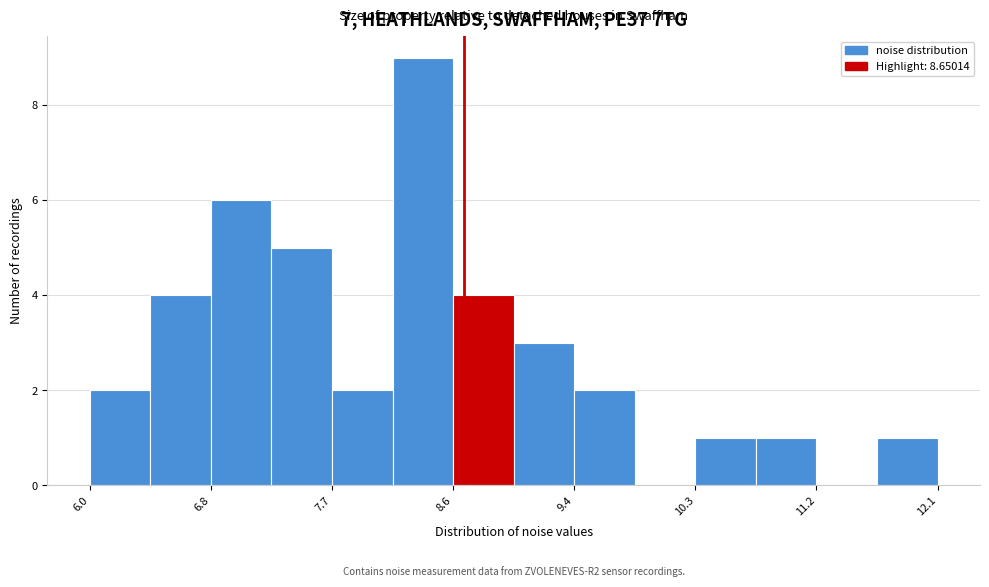

Over which range of the x-axis is the bar tallest?

8.1 to 8.6